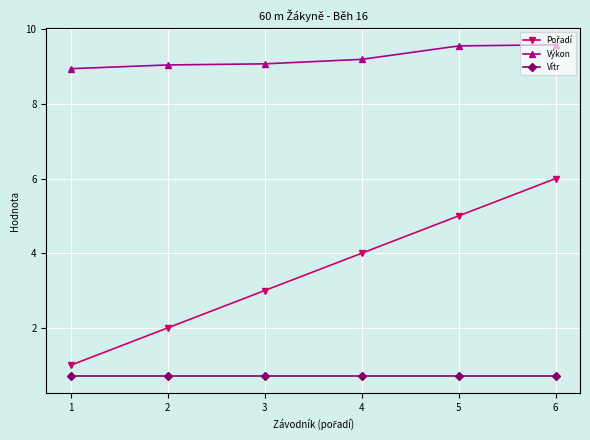

The Vítr series shows 0.7 at 2. True or false?

True